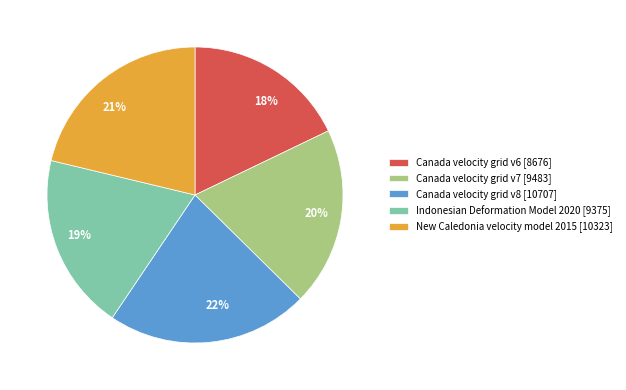

What is the ratio of the value at Canada velocity grid v6 to the value at Canada velocity grid v8?

0.8